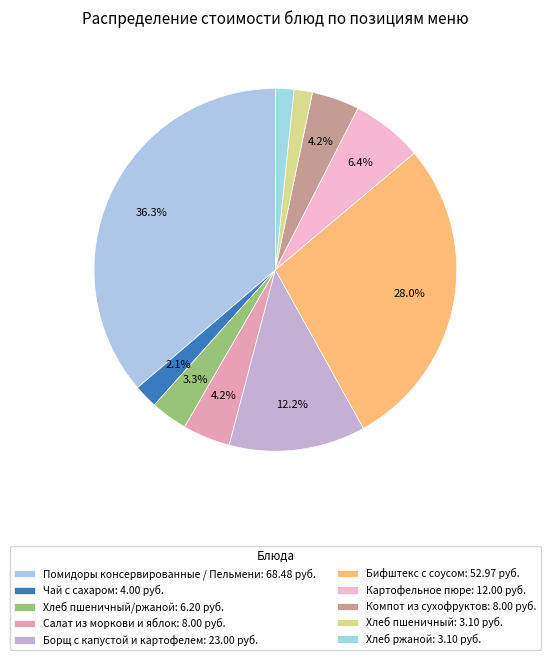

Rank the categories by value from highest to lowest.

Помидоры консервированные / Пельмени, Бифштекс с соусом, Борщ с капустой и картофелем, Картофельное пюре, Салат из моркови и яблок, Компот из сухофруктов, Хлеб пшеничный/ржаной, Чай с сахаром, Хлеб пшеничный, Хлеб ржаной